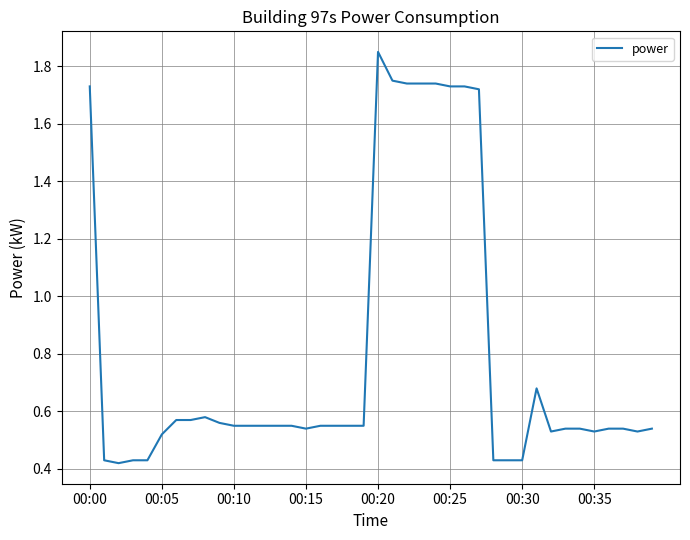

What is the difference between the second highest and second lowest values?

1.3